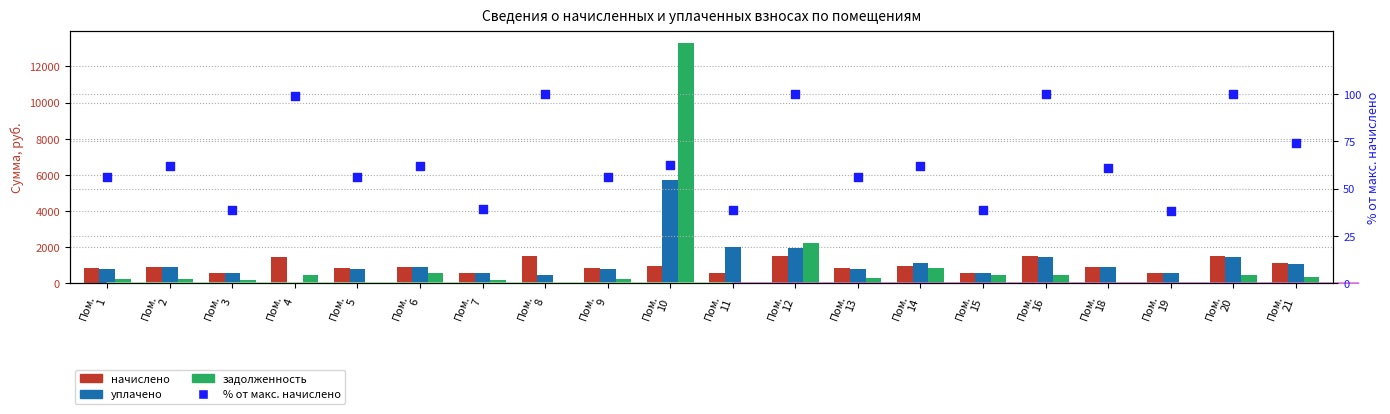

What is the total value across all series at Пом.
7?

1367.7